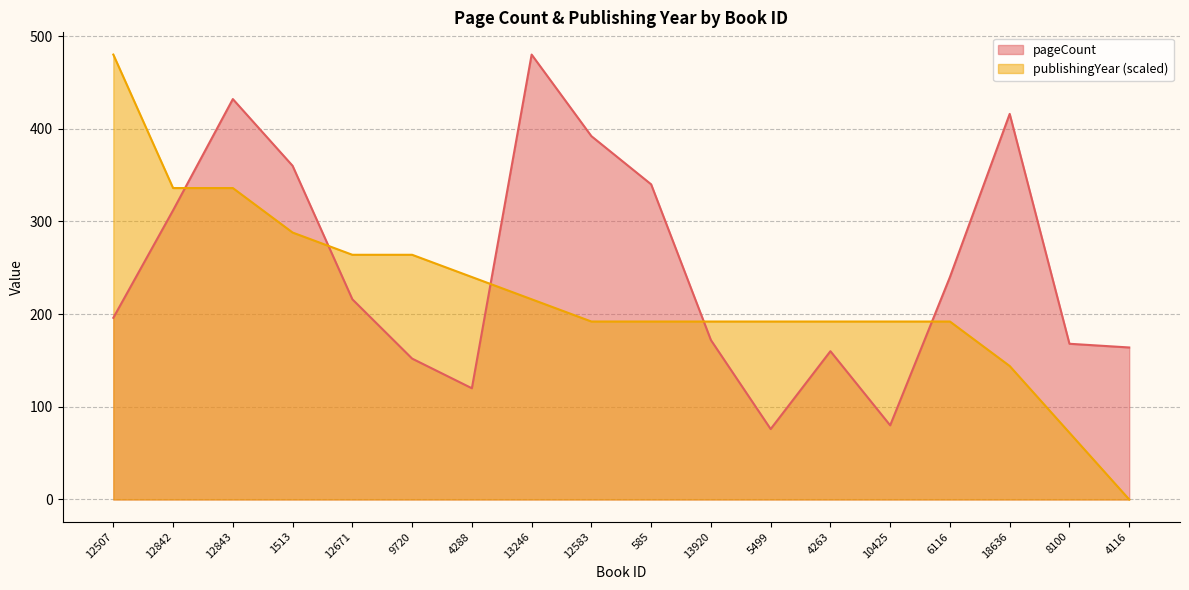

Is the value of publishingYear at 12842 greater than the value of pageCount at 10425?

Yes